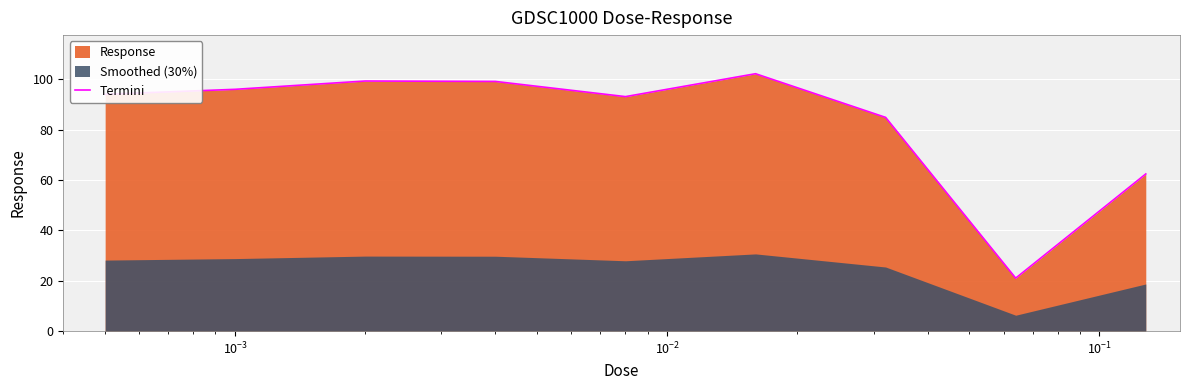

What is the maximum value for Termini?

102.2